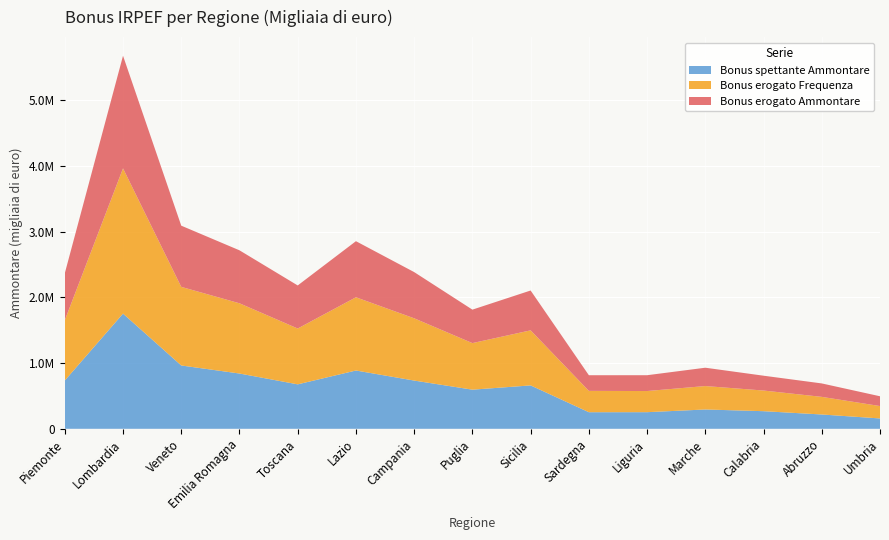

Reading right to left, extract all data points from this chart.

Bonus spettante Ammontare: 157669	217944	268196	294160	253016	252538	660630	595727	734326	887469	676765	841557	964049	1753332	735289
Bonus erogato Frequenza: 188640	268272	314432	356701	321849	324828	838196	708889	947984	1114869	849985	1069140	1196571	2211293	917274
Bonus erogato Ammontare: 149044	204585	225789	279069	240892	238294	606578	509424	703286	853797	655629	806484	931708	1714249	714830